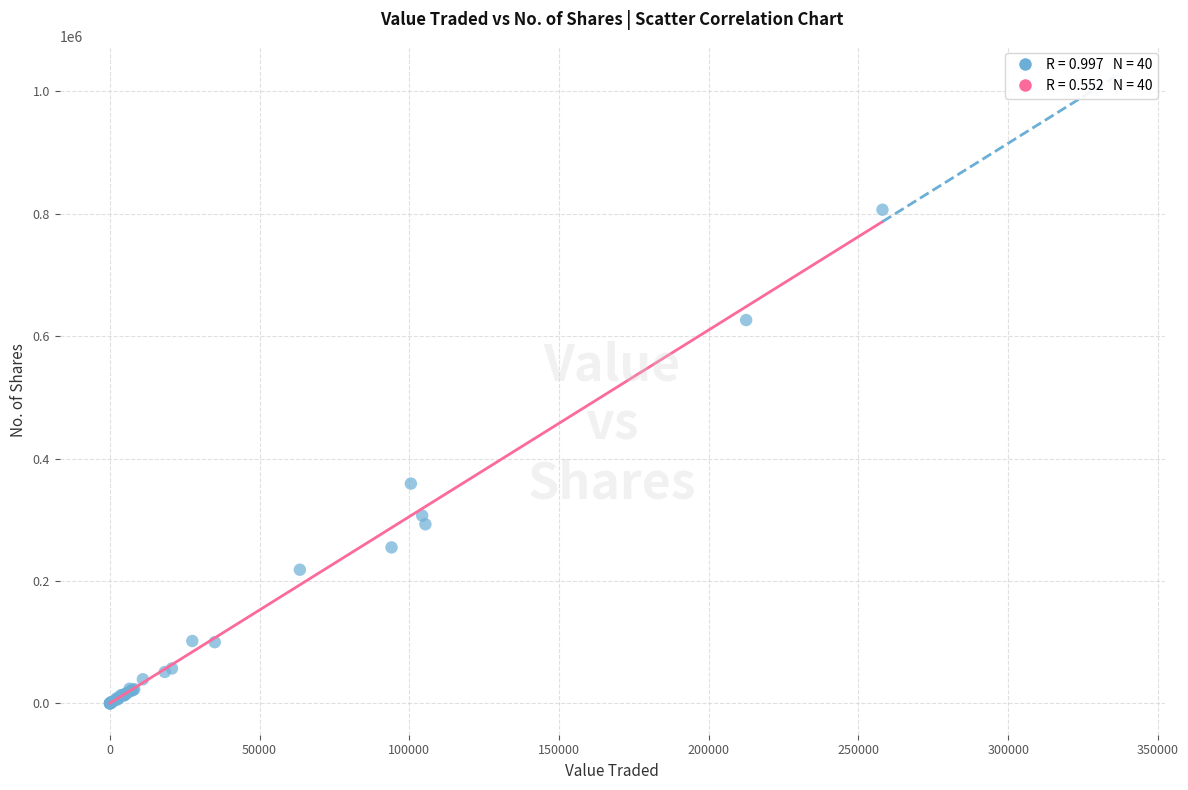

What Y value in the scatter plot is closest to 403183?

359062